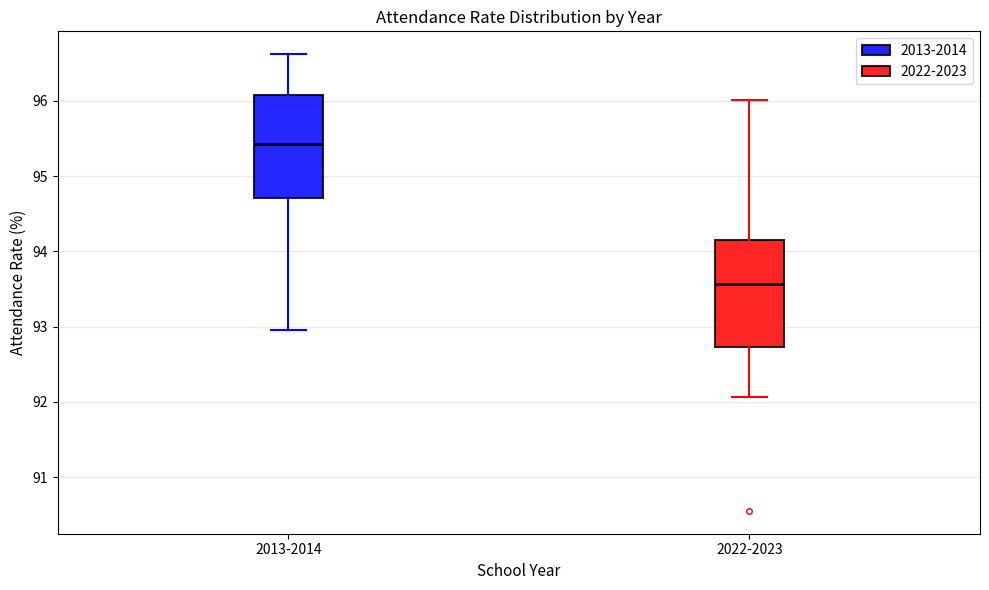

Reading left to right, read every box against the y-axis: the position of its median line, the range the box covers, and the ends of its whiskers. The values are not printed on the chart, so give them approximately, as read against the axis.

2013-2014: median 95.4, box 94.7 to 96.1, whiskers 93.0 to 96.6
2022-2023: median 93.6, box 92.7 to 94.2, whiskers 92.1 to 96.0